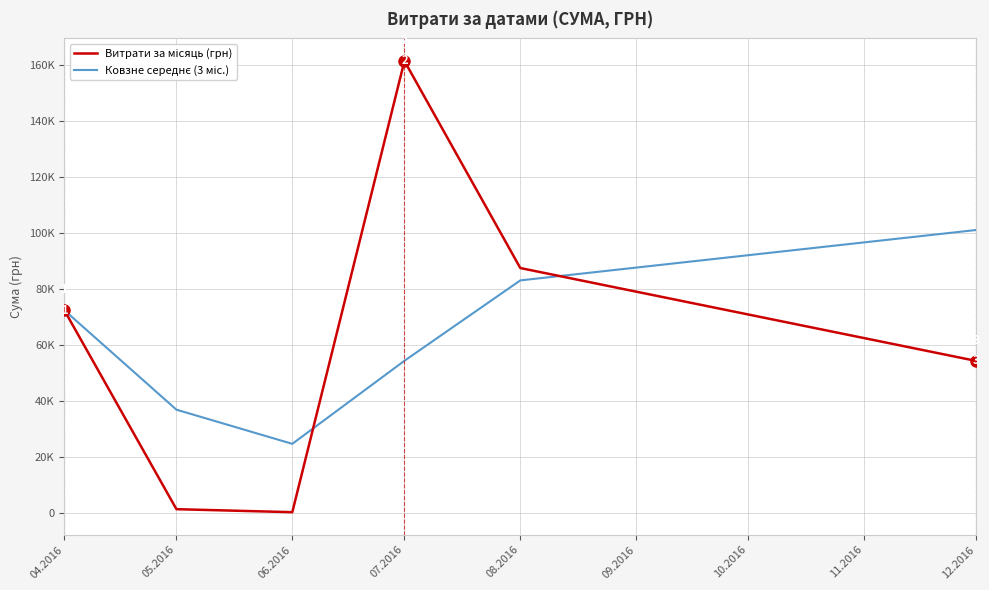

Does the chart display data point markers on the line(s)?

No